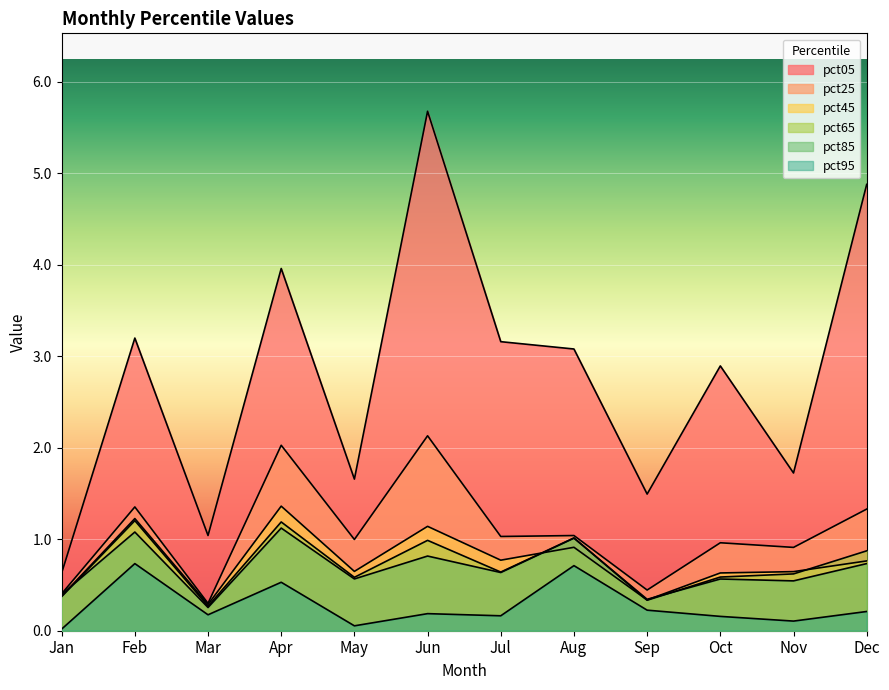

Which series has the widest spread of values?

pct05